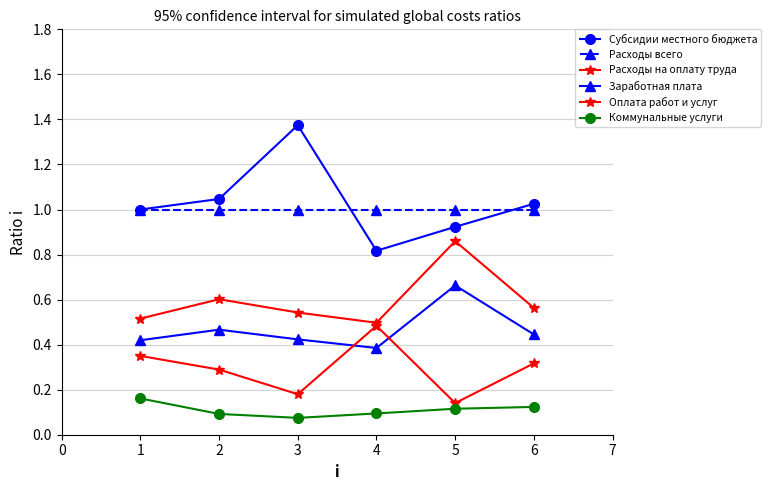

How many lines are shown in the chart?

6